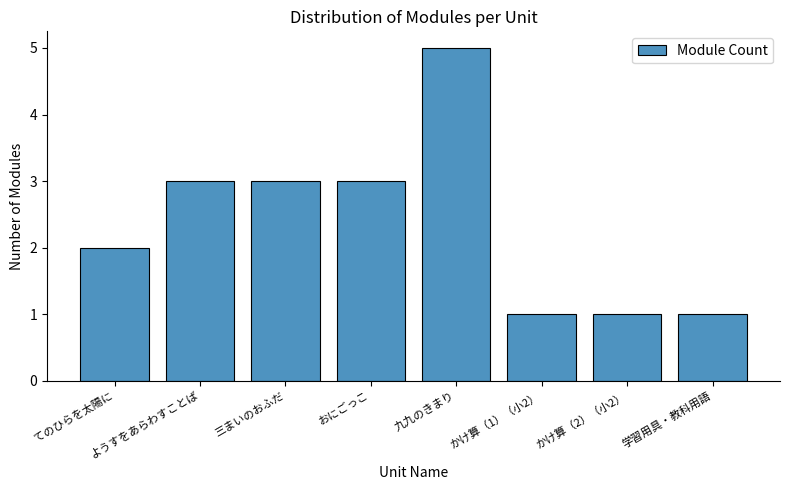

What is the maximum value shown in the chart?

5